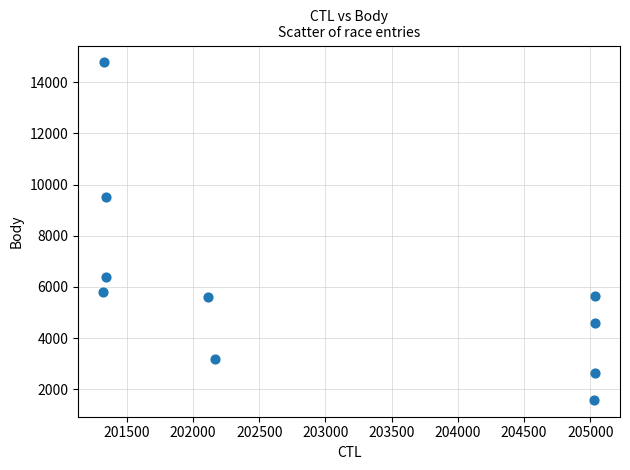

What is the average Y value?

5968